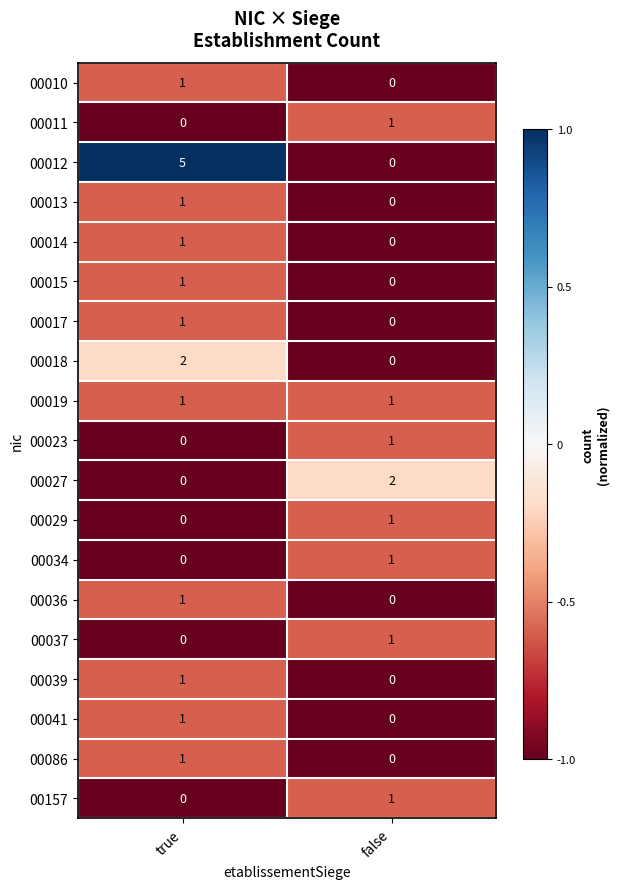

True or false: 00014 has a value of 1 at true.

True